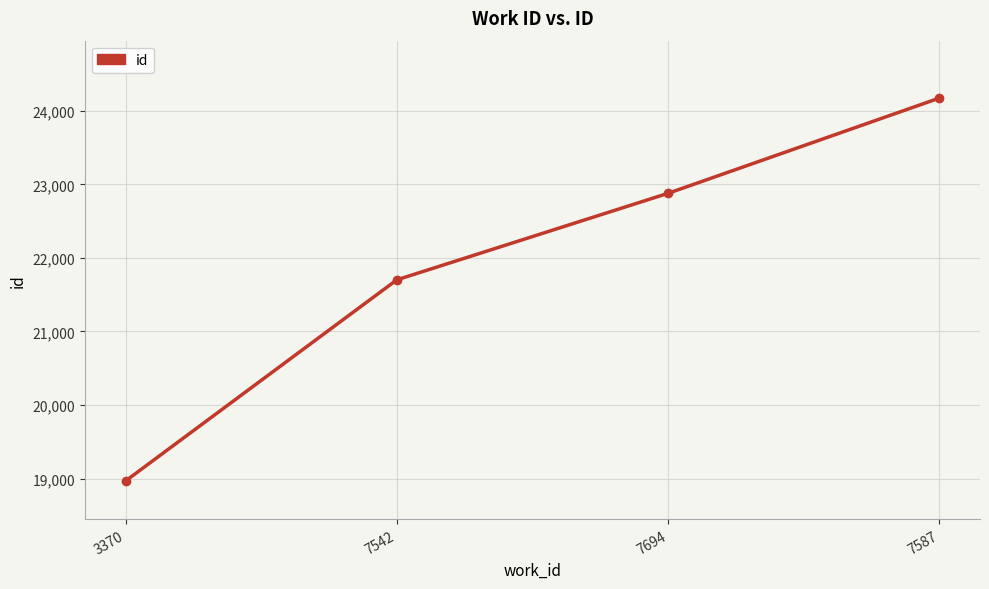

How many values are below 22878?

2